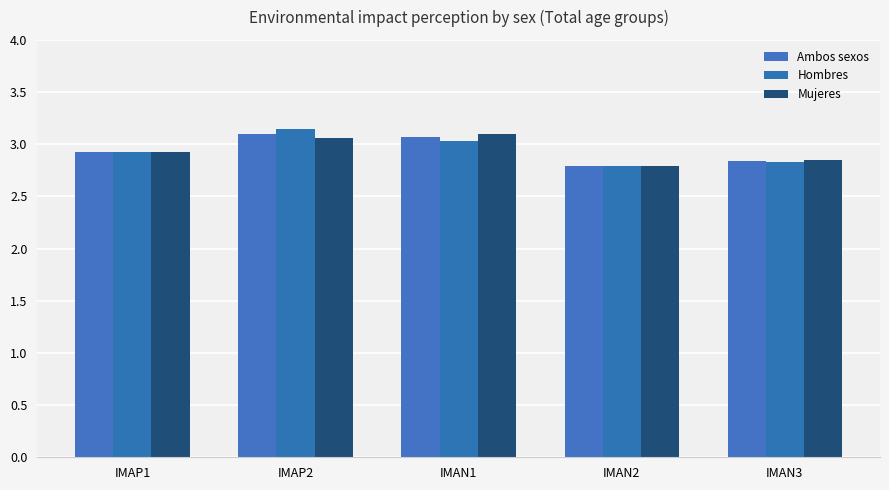

Reading right to left, extract all data points from this chart.

Ambos sexos: 2.8	2.8	3.1	3.1	2.9
Hombres: 2.8	2.8	3.0	3.1	2.9
Mujeres: 2.9	2.8	3.1	3.1	2.9